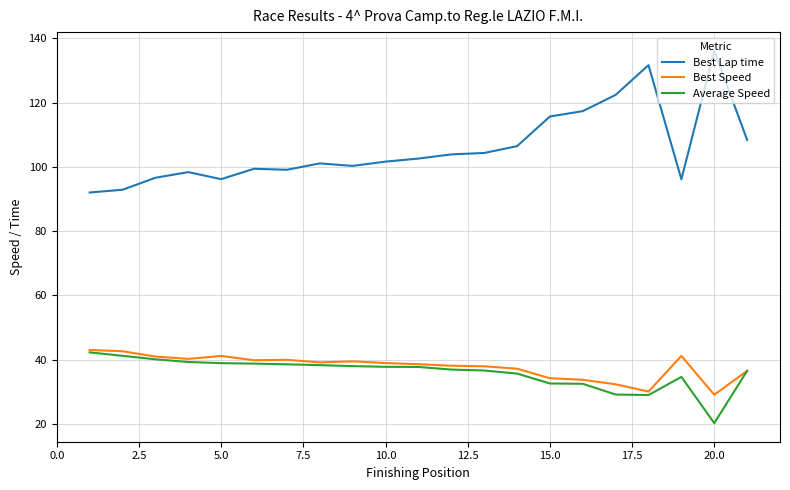

What is the minimum value for Best Speed?

29.1